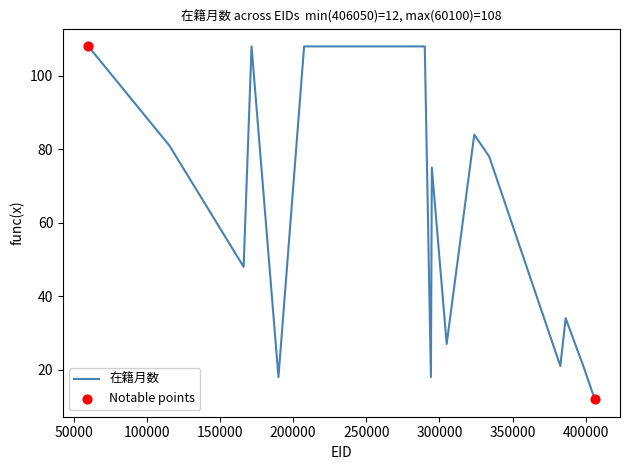

What is the greatest value displayed?

108